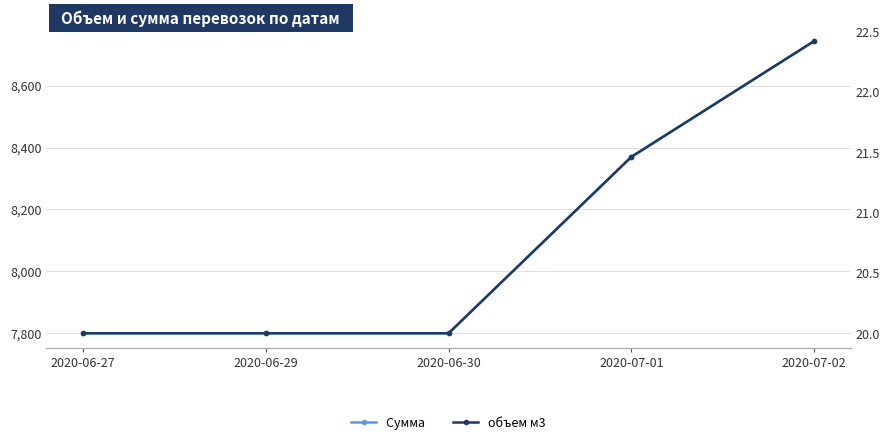

What value does the Сумма  series have at 2020-06-29?

7800.0